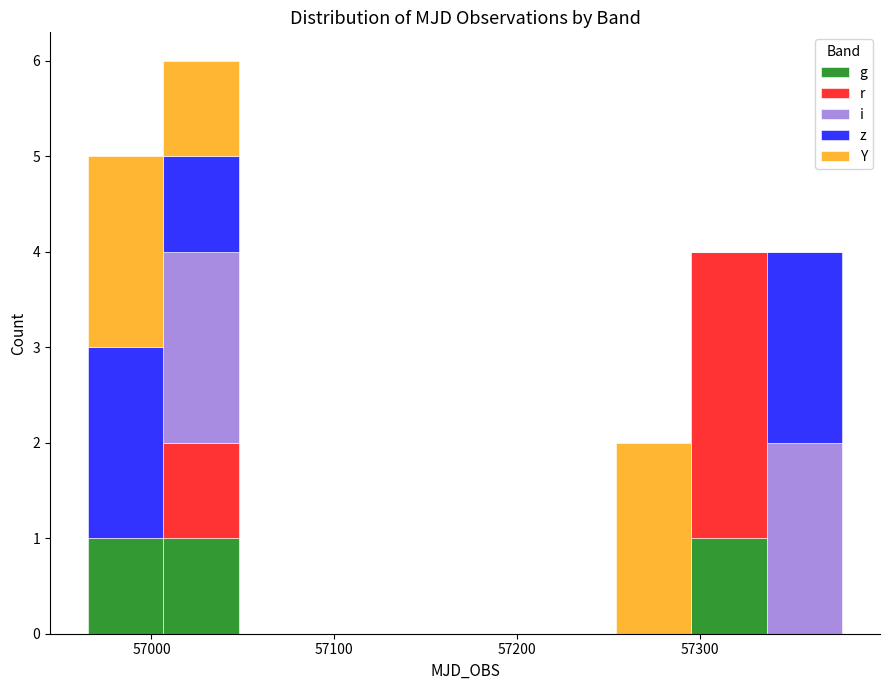

What is the total height of the stacked bar covering 57250 to 57300 on the x-axis? Neither the bar edges nor the heights are printed on the chart, so give them approximately, as read against the axes.

2